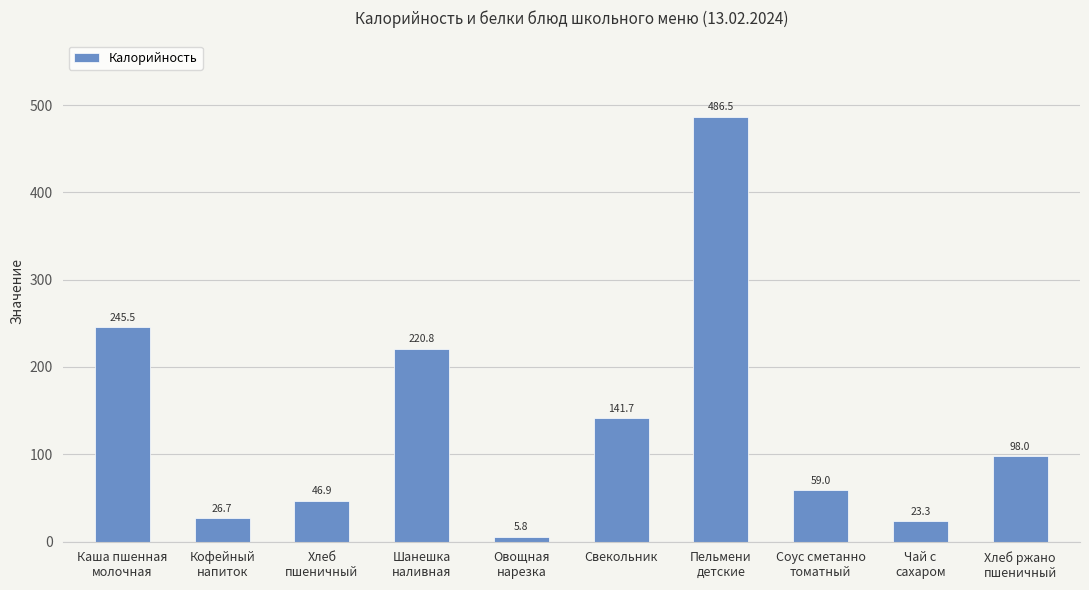

What is the average value?

135.4